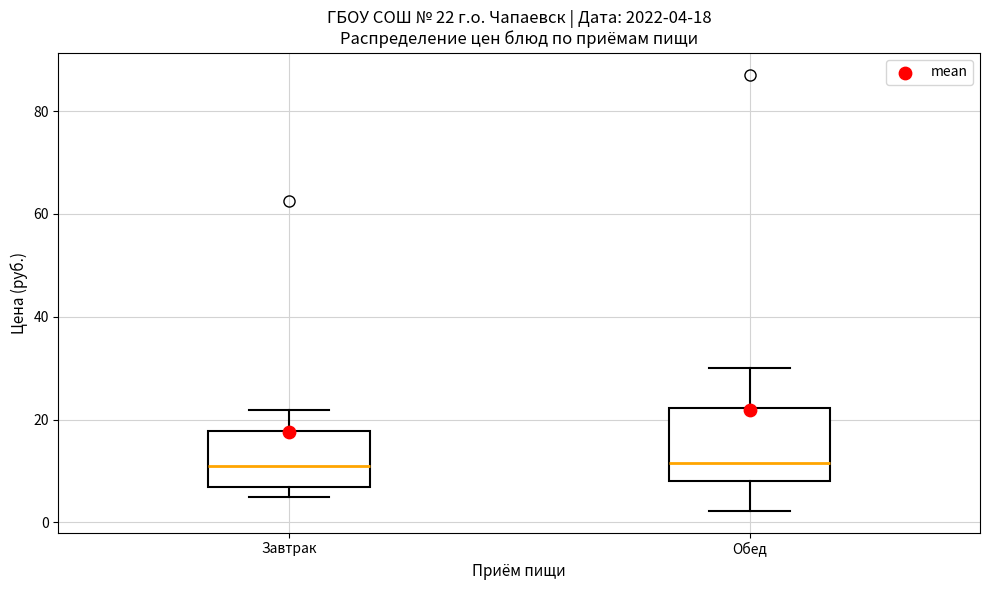

Comparing the boxes themselves (not the whiskers), which one is the tallest?

Обед